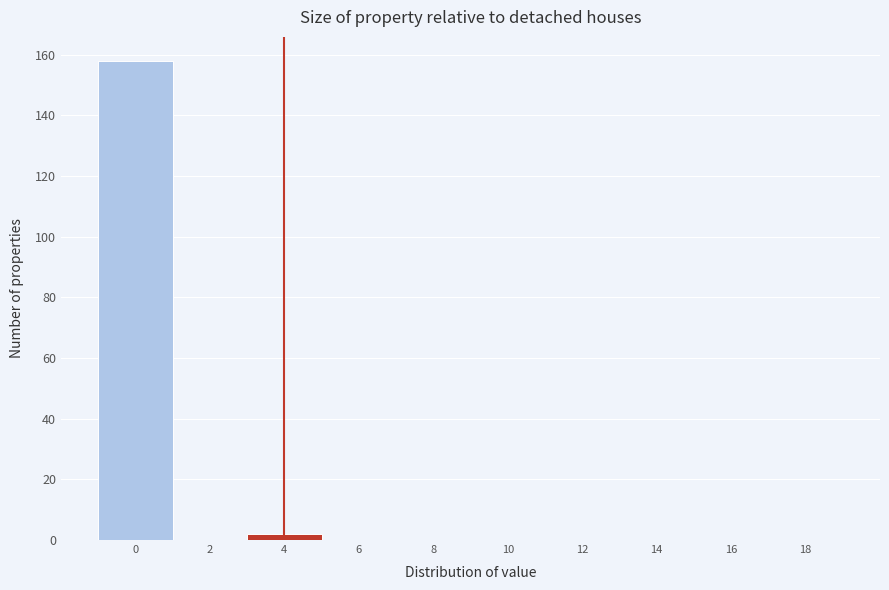

Reading left to right, extract all data points from this chart.

0=158	2=0	4=2	6=0	8=0	10=0	12=0	14=0	16=0	18=0